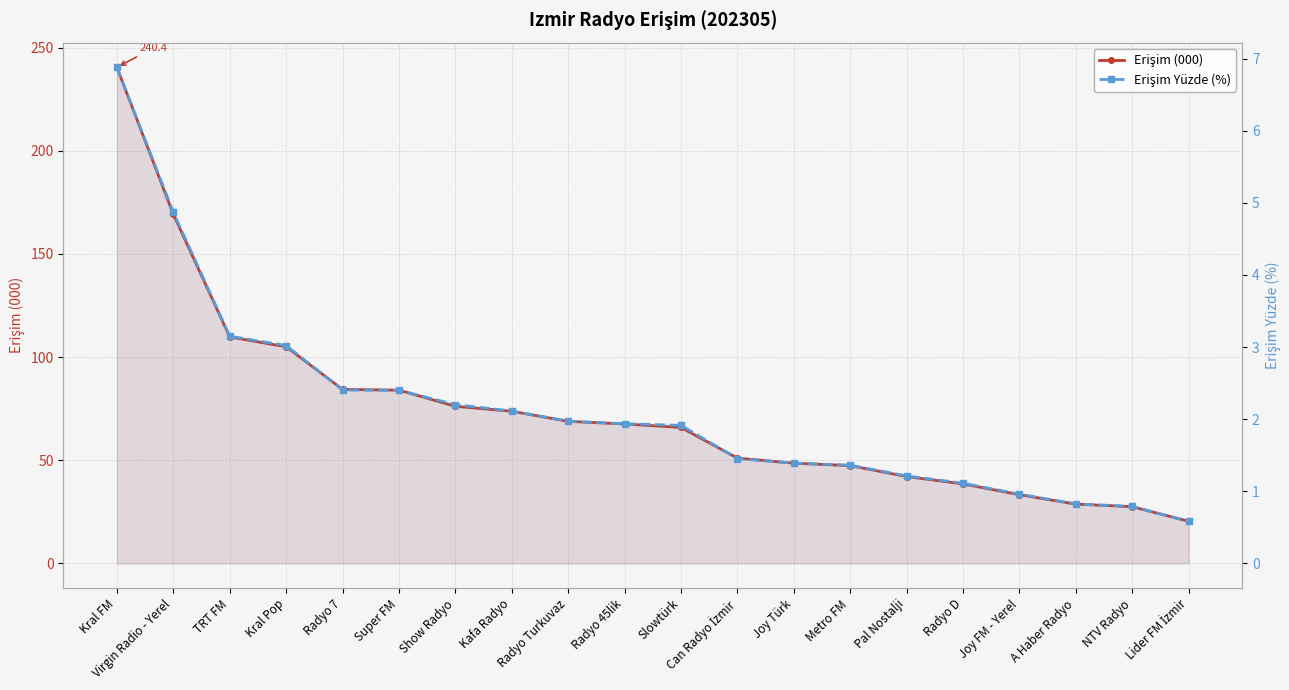

What is the value of the Erişim Yüzde (%) point at the 15th from the left?

1.2